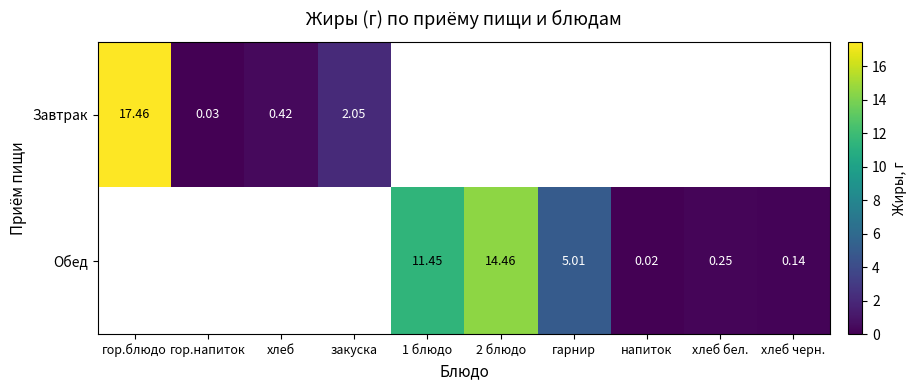

Is the value of Обед at напиток greater than the value of Завтрак at закуска?

No